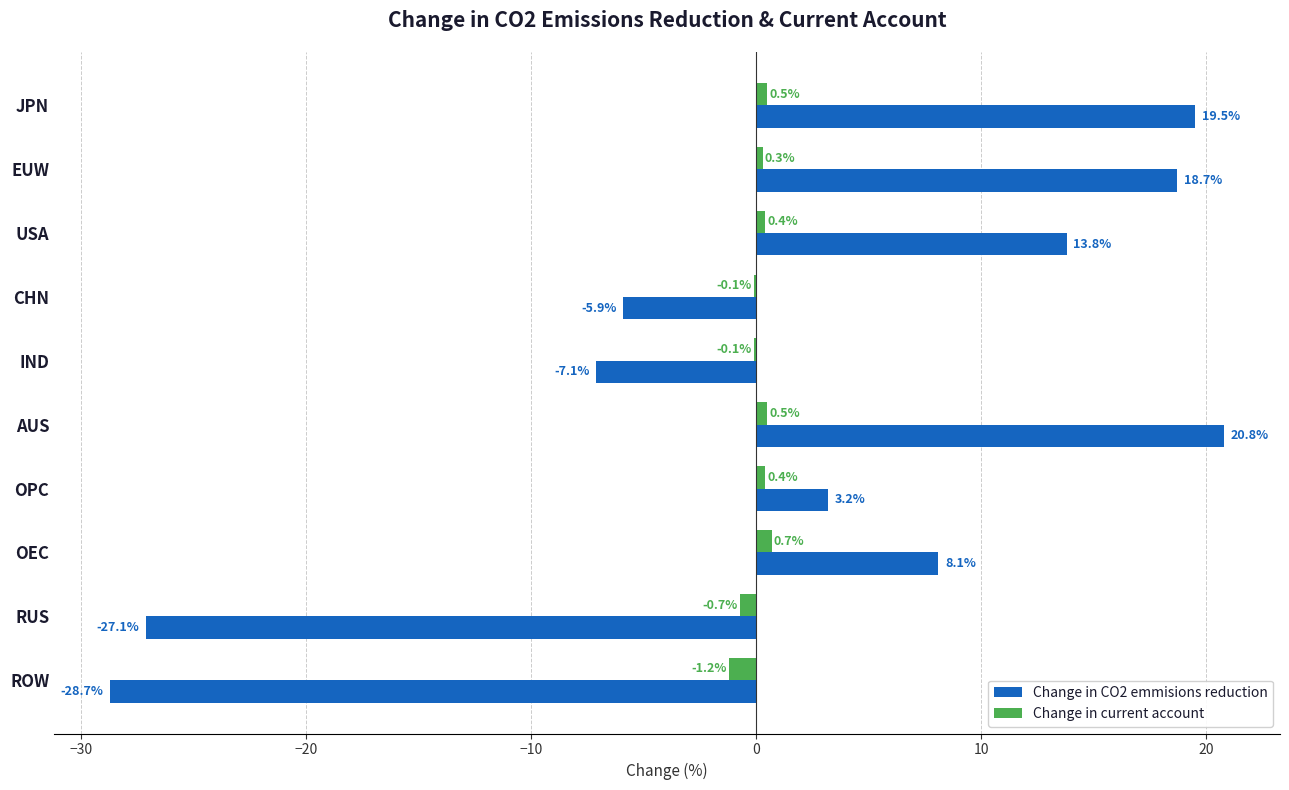

The Change in CO2 emmisions reduction series shows -42.6 at ROW. True or false?

False